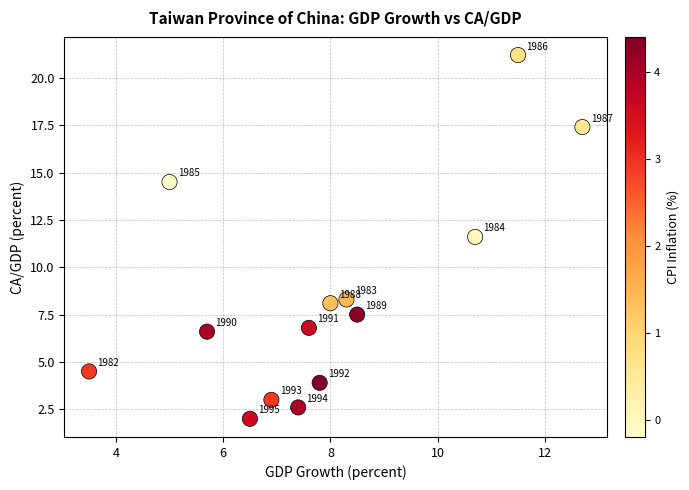

What Y value in the scatter plot is closest to 11?

11.6